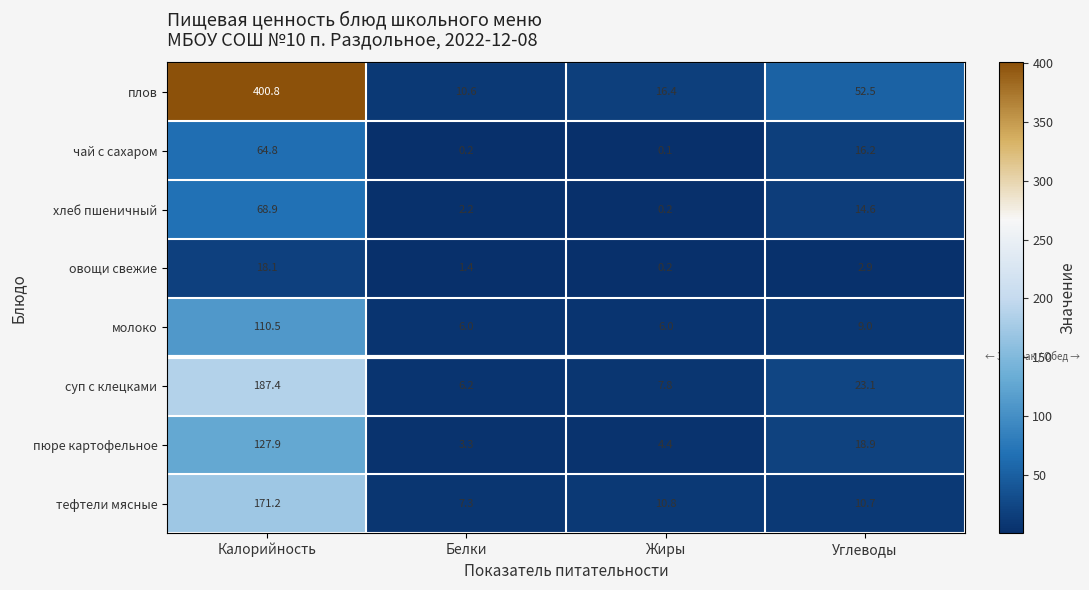

Is it true that молоко equals 1.3 at Белки?

False